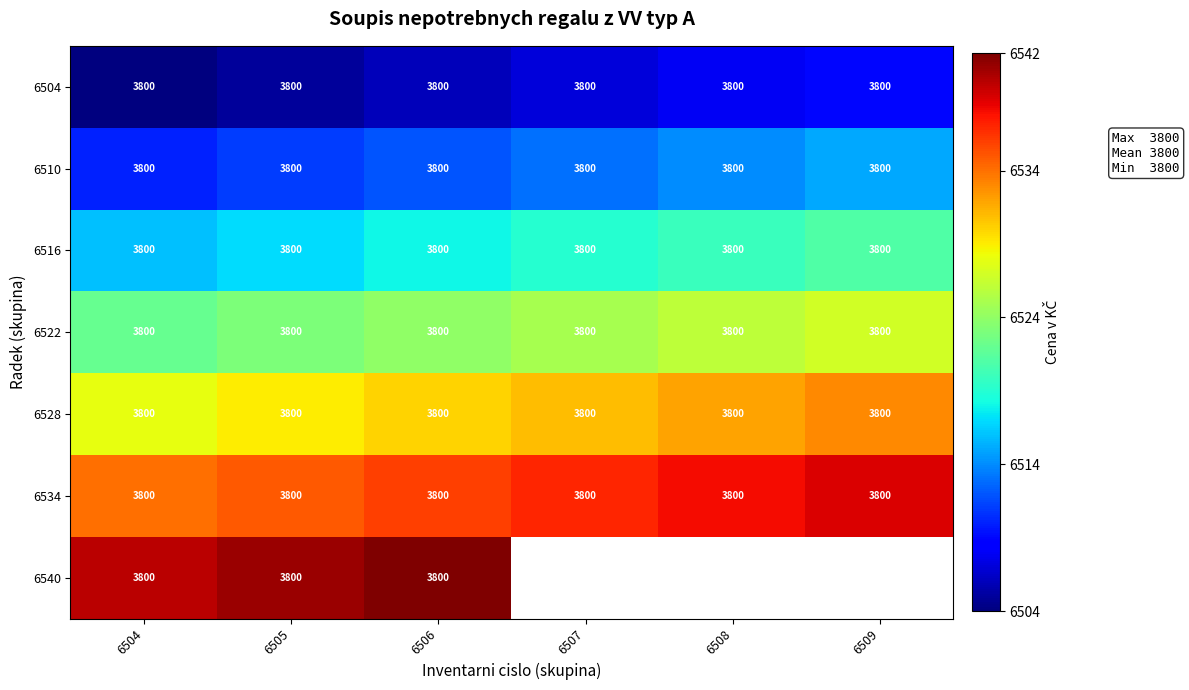

What is the minimum value for 6516?

3800